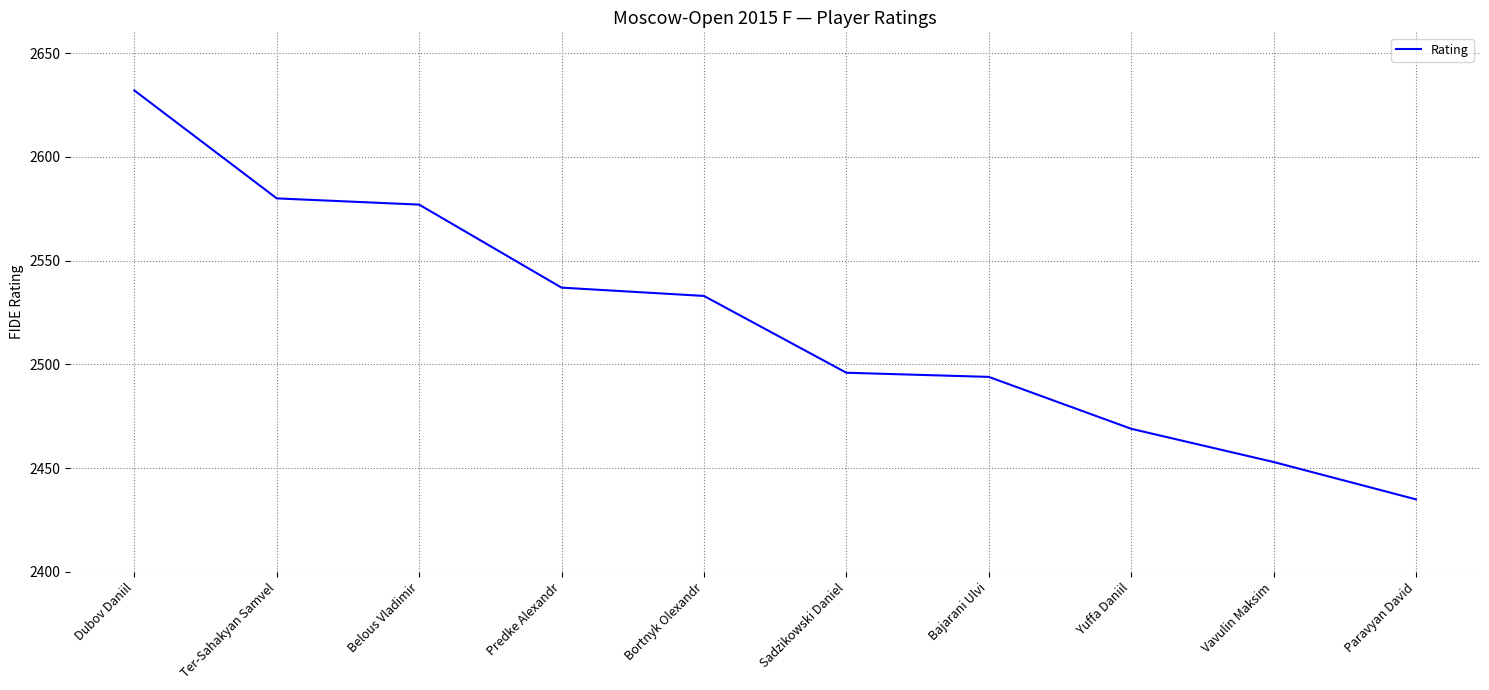

What is the difference between the values at Dubov Daniil and Vavulin Maksim?

179